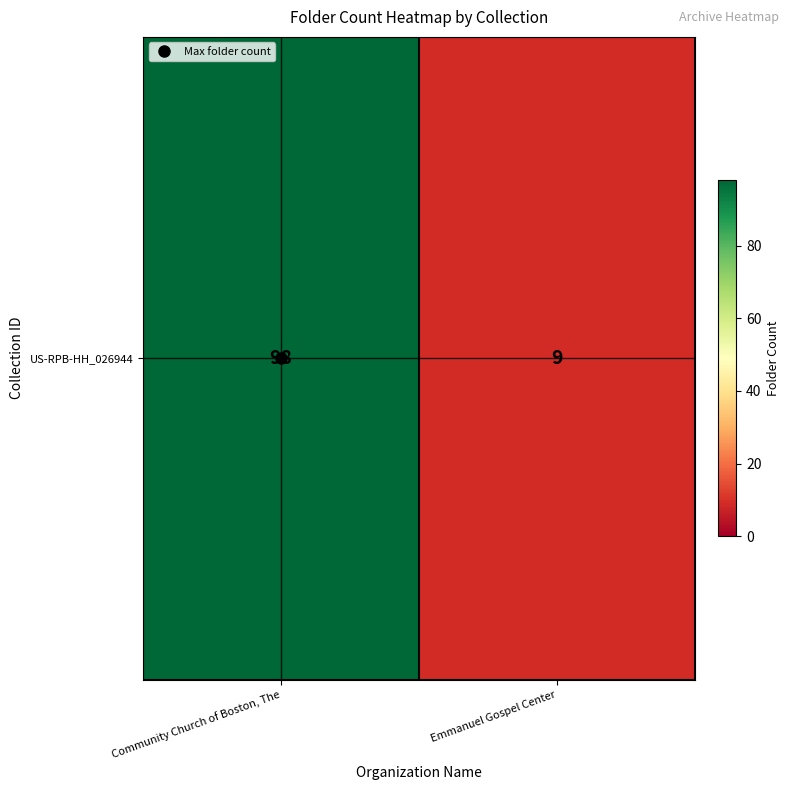

What is the approximate value at Emmanuel Gospel Center, to the nearest 10?

10